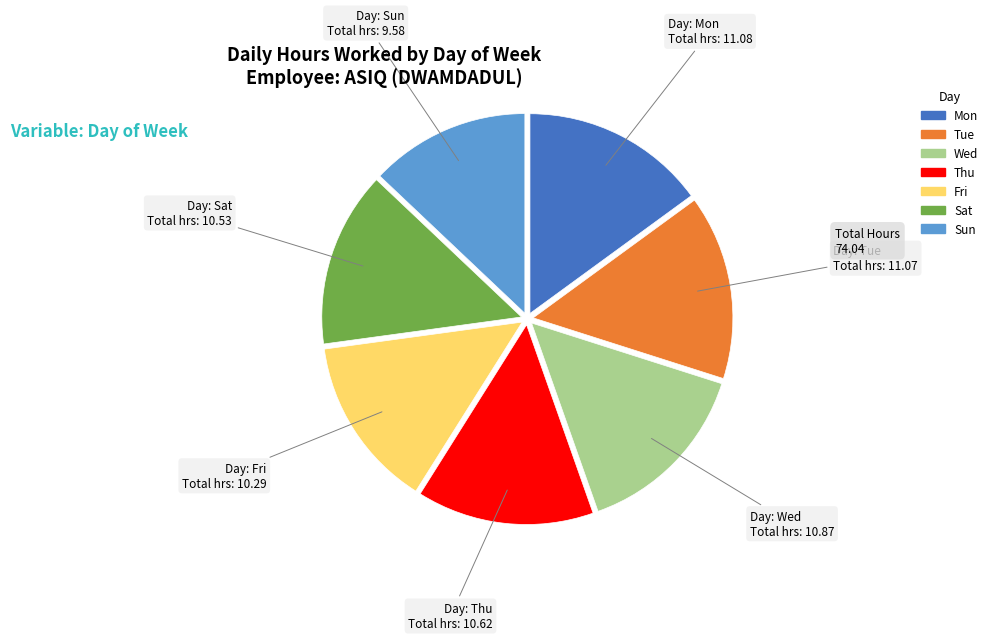

What is the ratio of the value at Thu to the value at Sat?

1.0